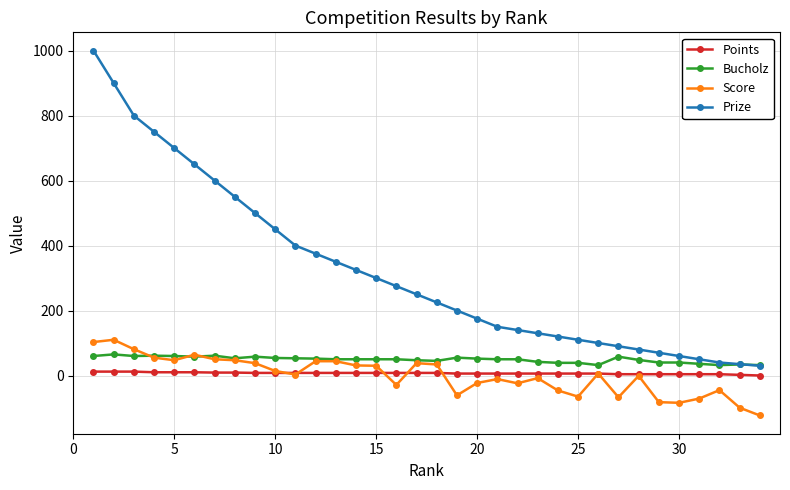

What is the greatest value displayed?

1000